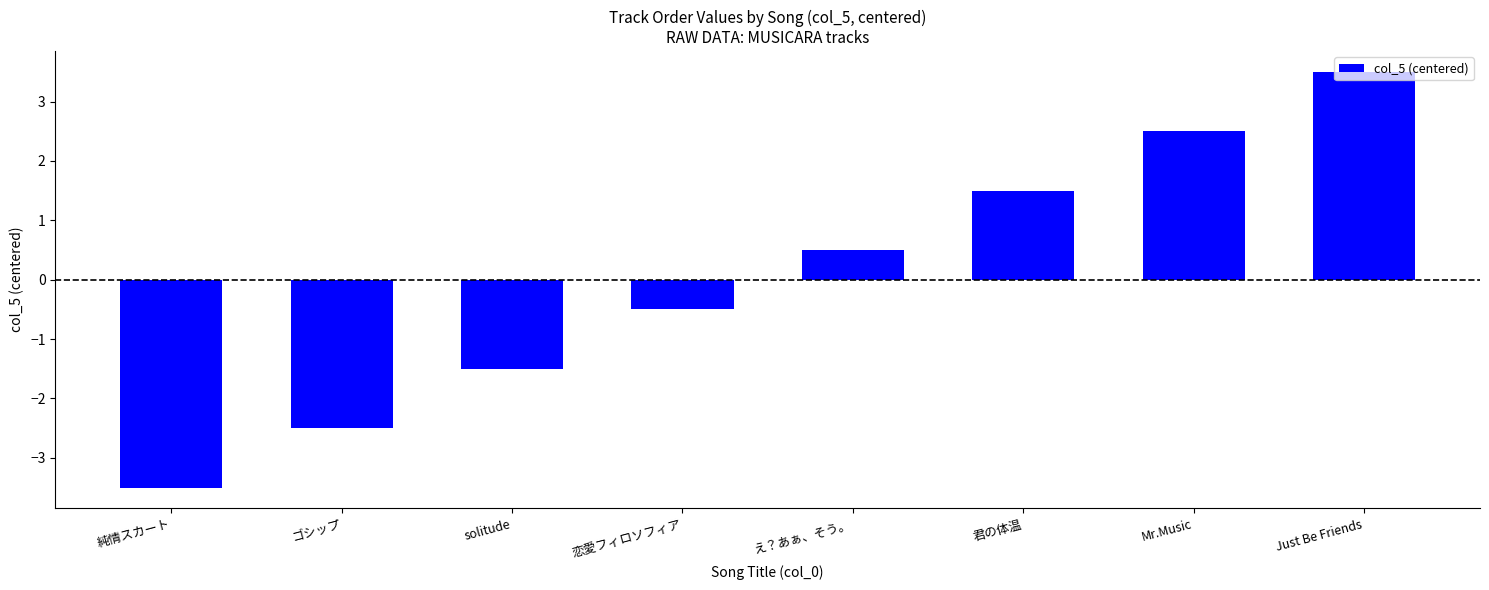

Rank the categories by value from lowest to highest.

純情スカート, ゴシップ, solitude, 恋愛フィロソフィア, え？あぁ、そう。, 君の体温, Mr.Music, Just Be Friends